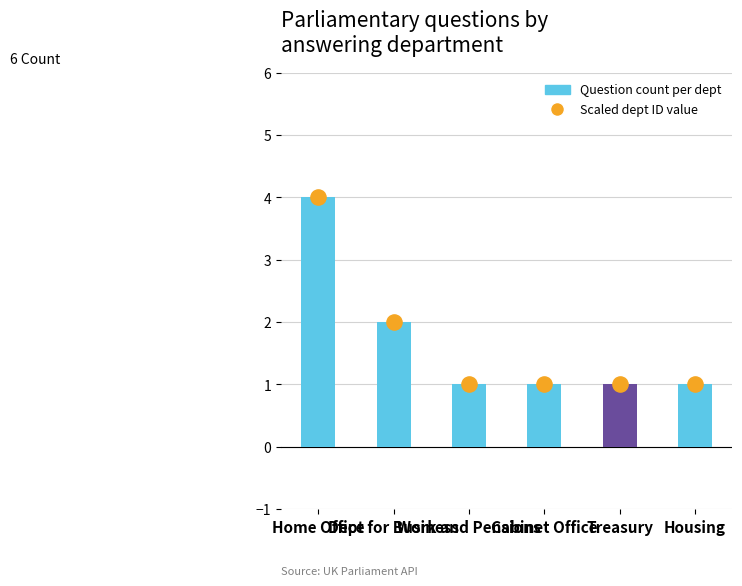

Which series has the largest total across all categories?

Question count